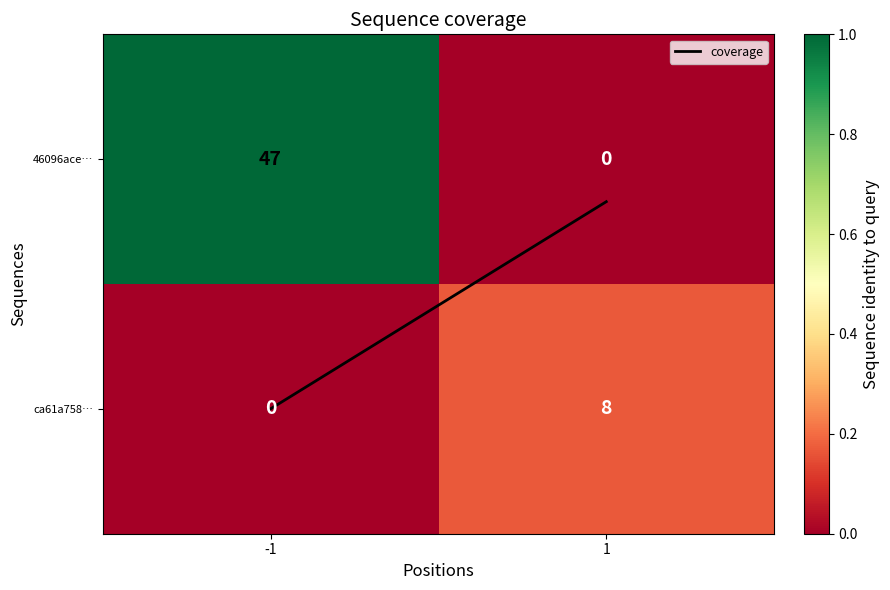

What is the sum of all ca61a758… values?

8